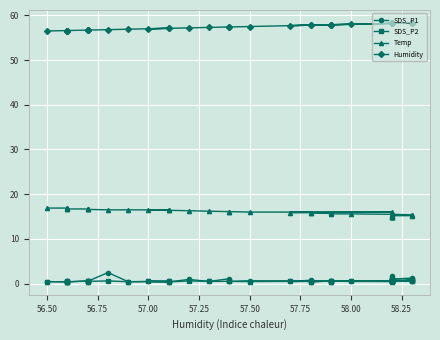

What are all the series names shown in the legend?

SDS_P1, SDS_P2, Temp, Humidity